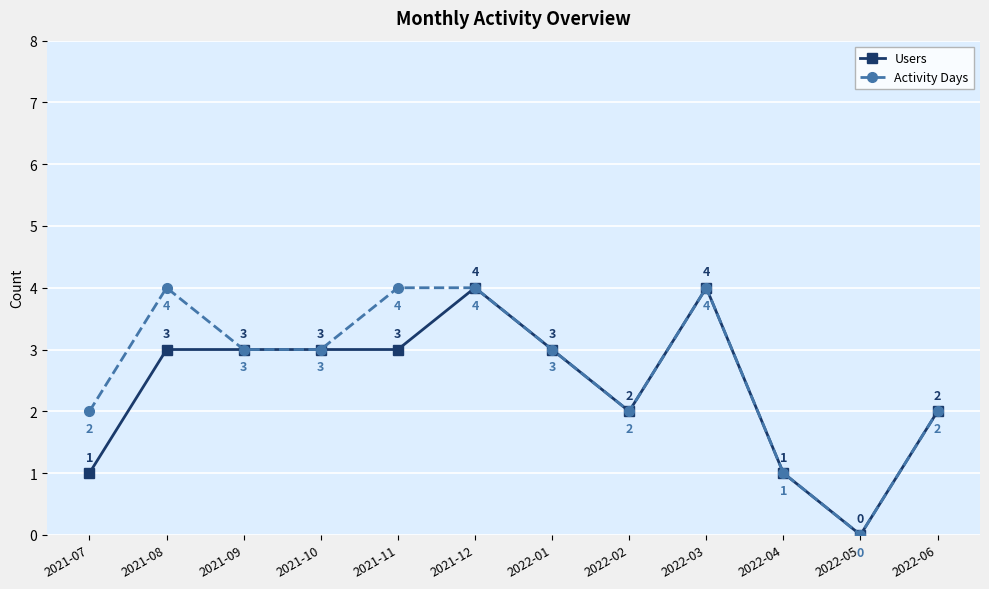

What position from the left is 2021-07?

1